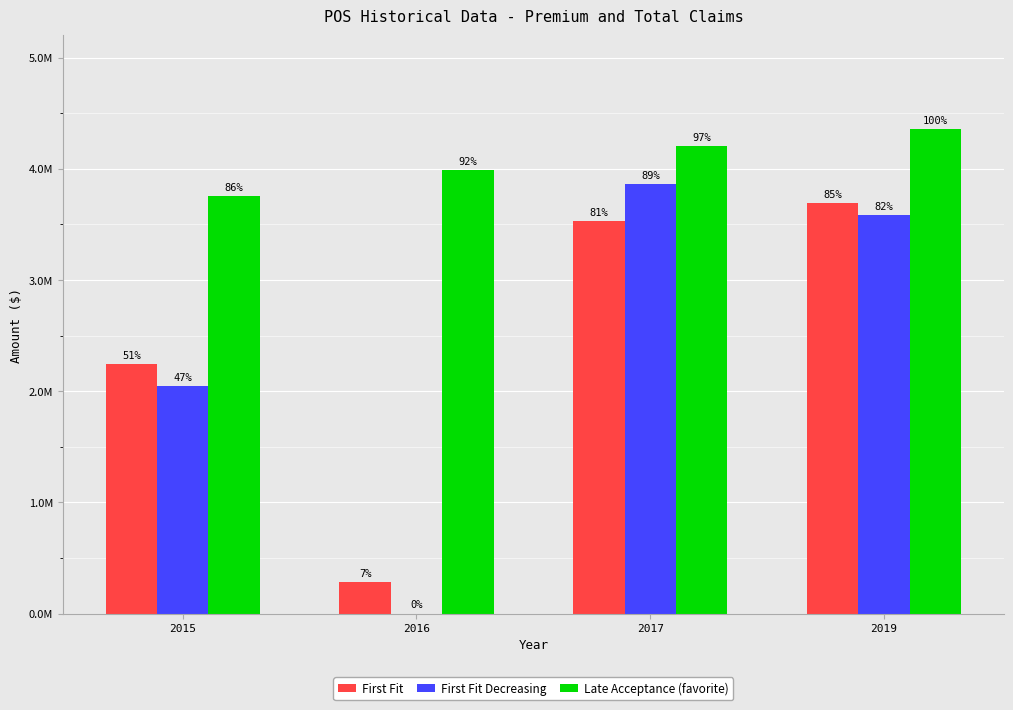

Reading left to right, extract all data points from this chart.

First Fit: 2015=2241965	2016=284867	2017=3530410	2019=3688745
First Fit Decreasing: 2015=2047211	2016=0	2017=3860875	2019=3584634
Late Acceptance (favorite): 2015=3754376	2016=3988744	2017=4204921	2019=4355160